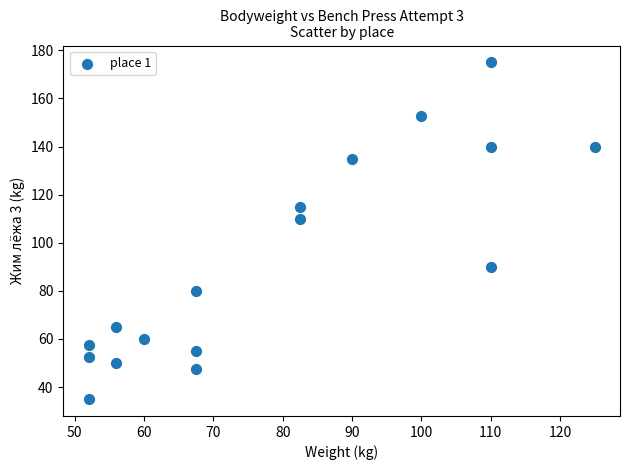

What is the range of X values (max minus min)?

73.0